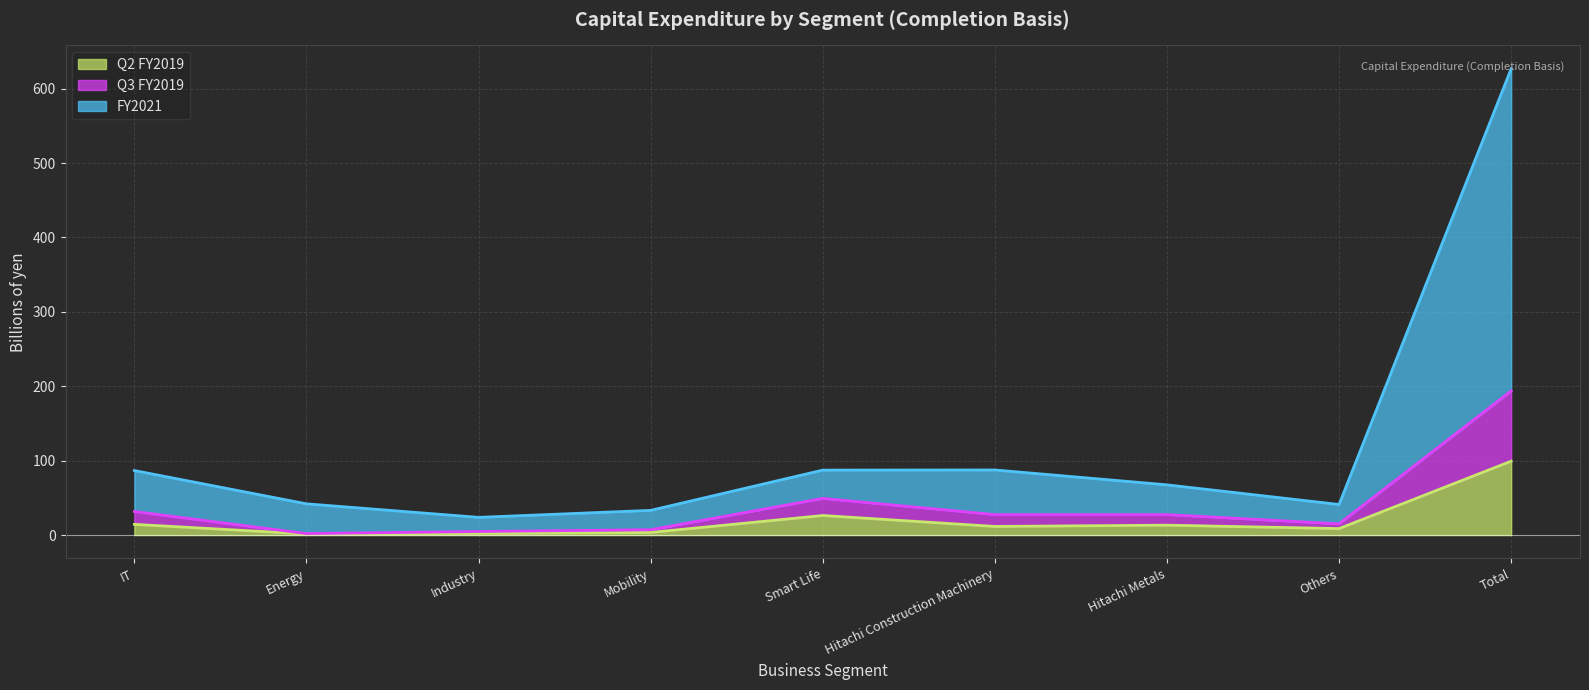

At which label does Q3 FY2019 reach its minimum?

Energy